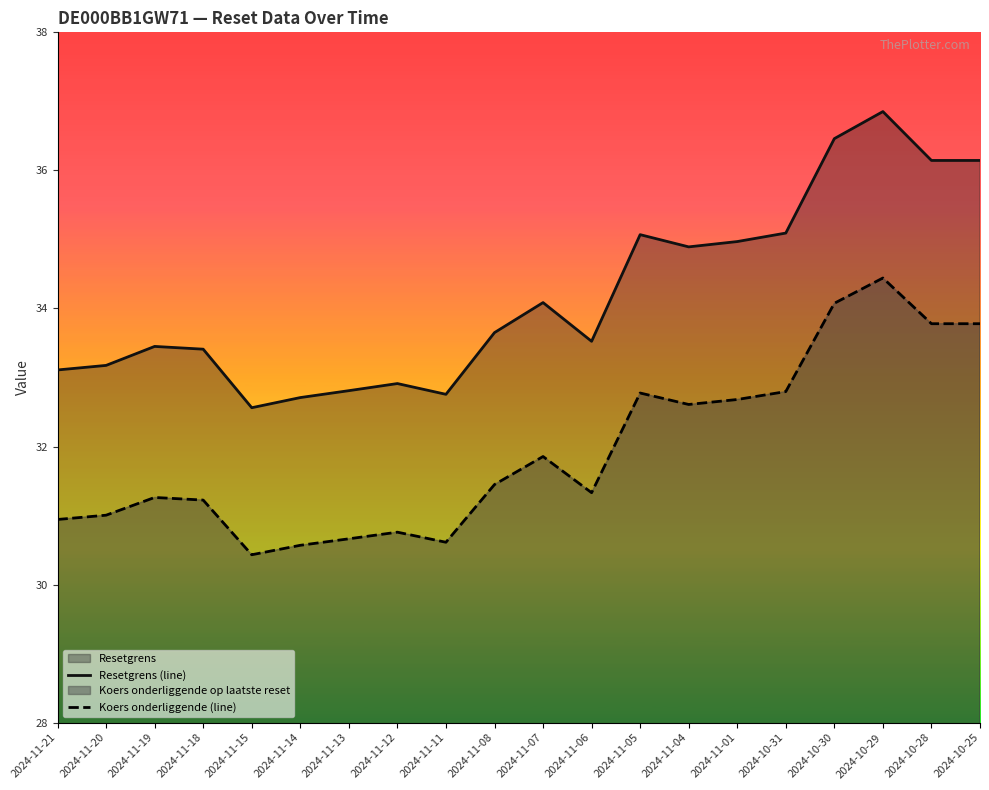

What is the highest value of the Koers onderliggende (line) series?

34.4